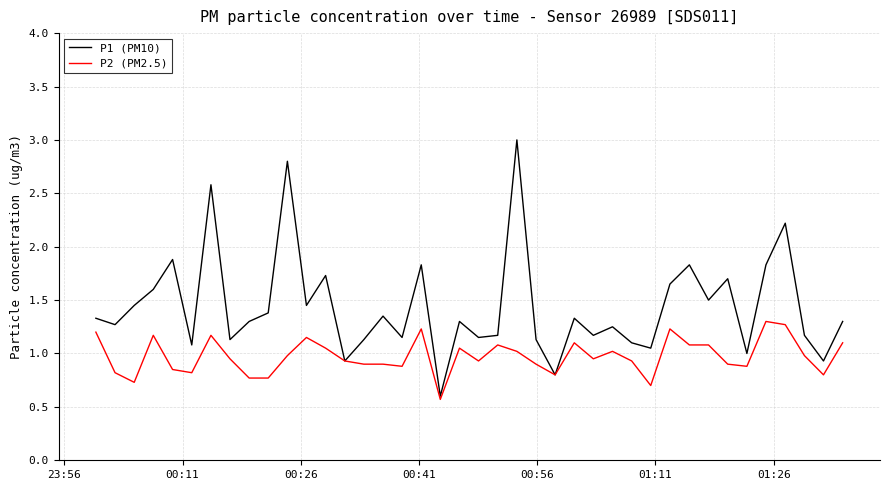

Rank the series by their maximum value, from lowest to highest.

P2 (PM2.5), P1 (PM10)